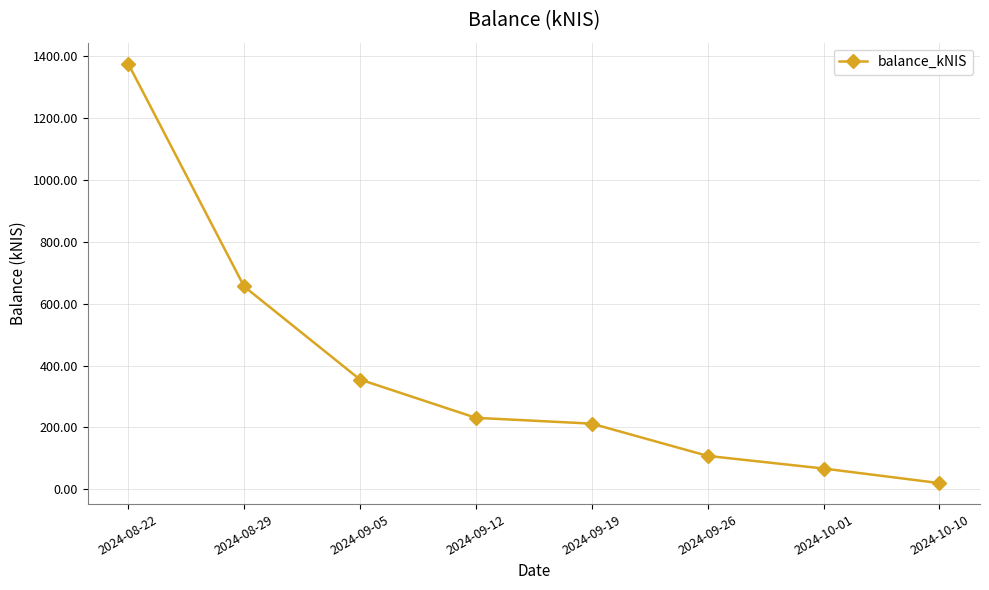

What is the change in value from 2024-09-19 to 2024-09-26?

-104.4